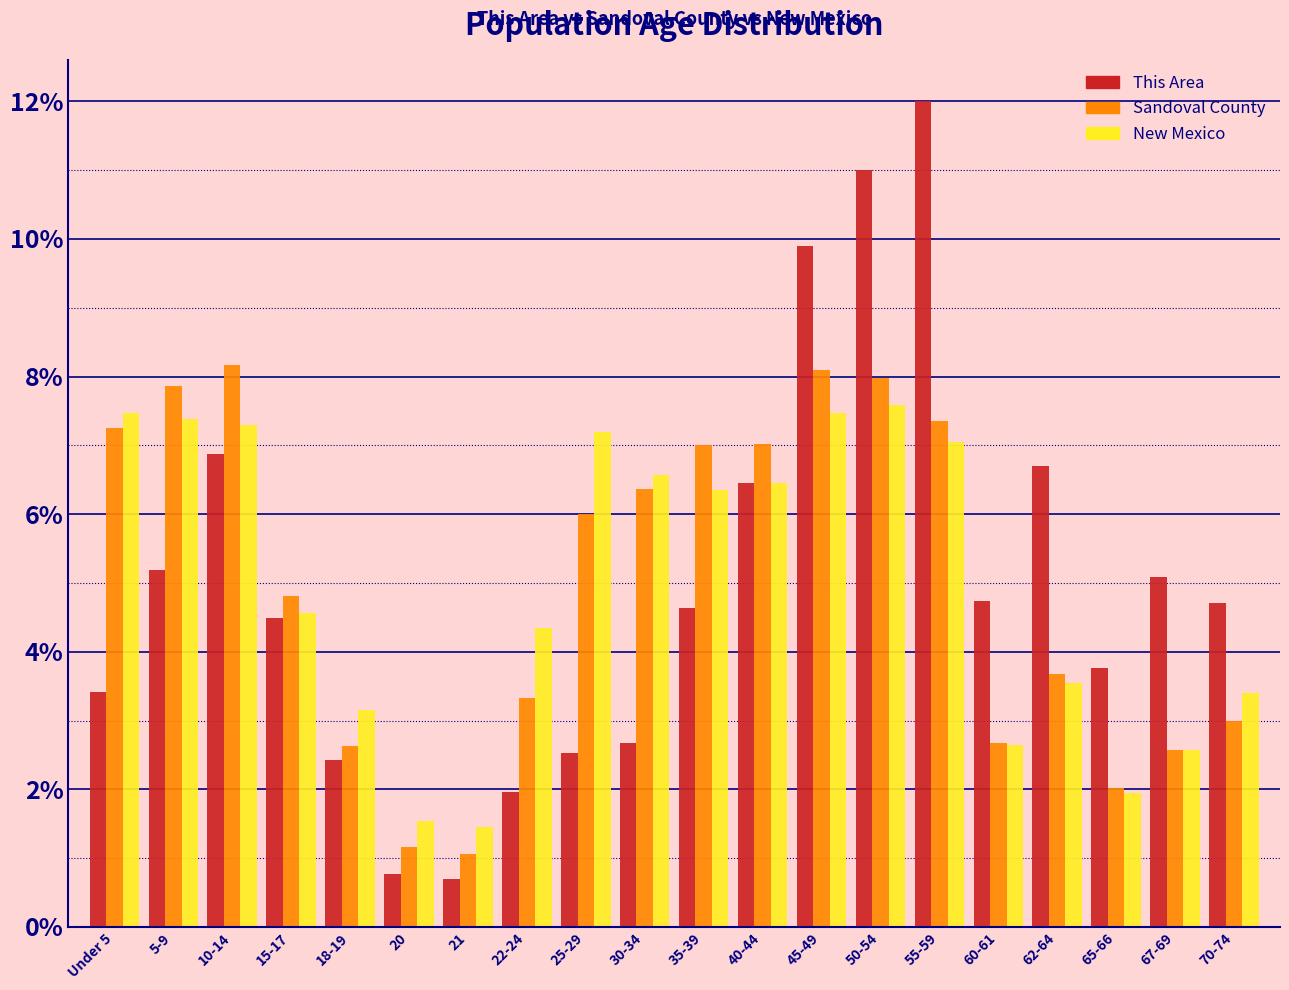

What is the total value across all series at 45-49?

25.4